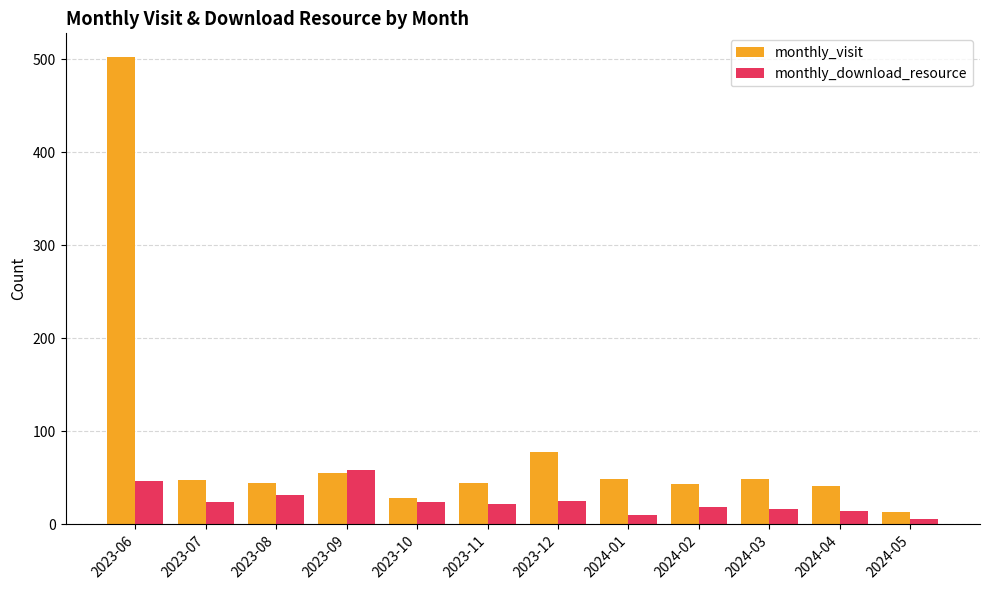

Which series has the largest range (max minus min)?

monthly_visit